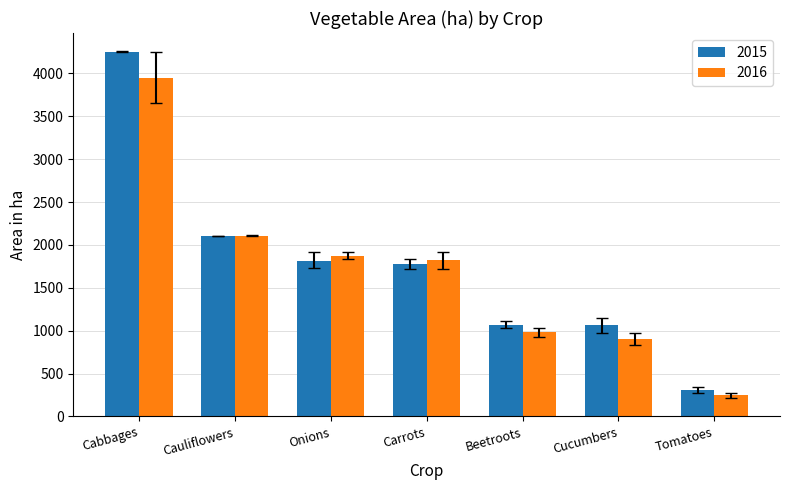

Is it true that 2015 equals 1816 at Onions?

True